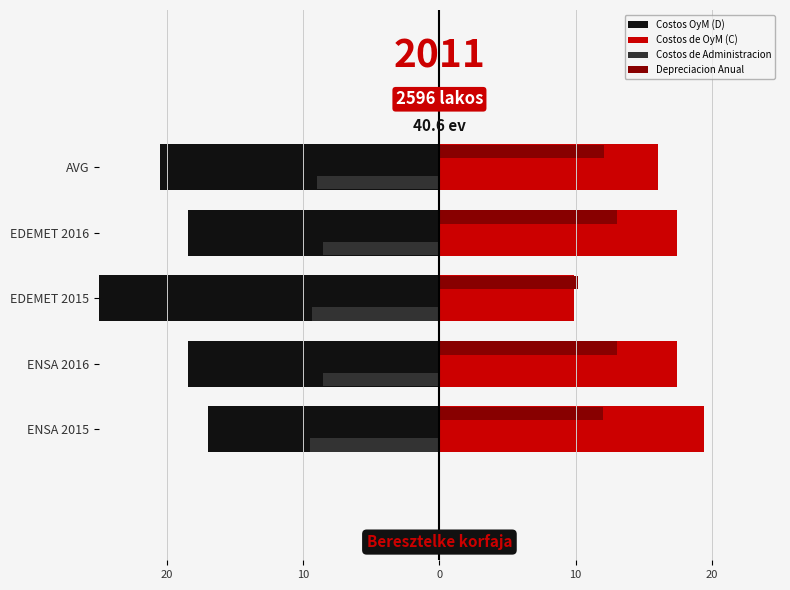

True or false: Depreciacion Anual has a value of 10.2 at EDEMET 2015.

True